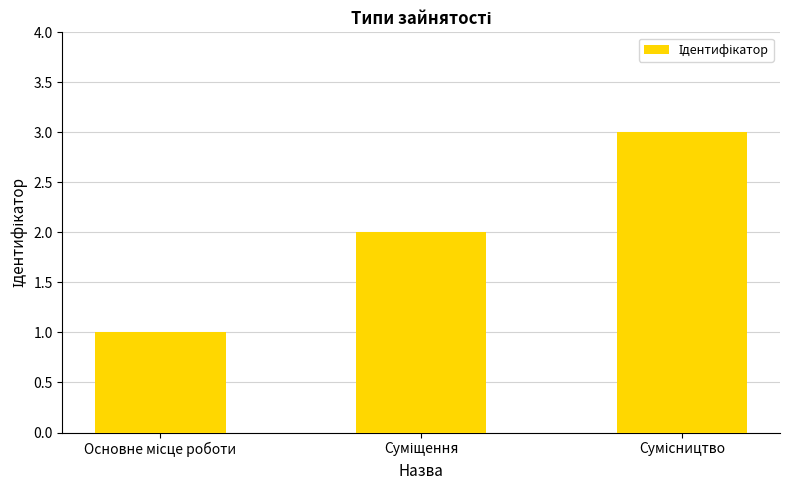

What is the greatest value displayed?

3